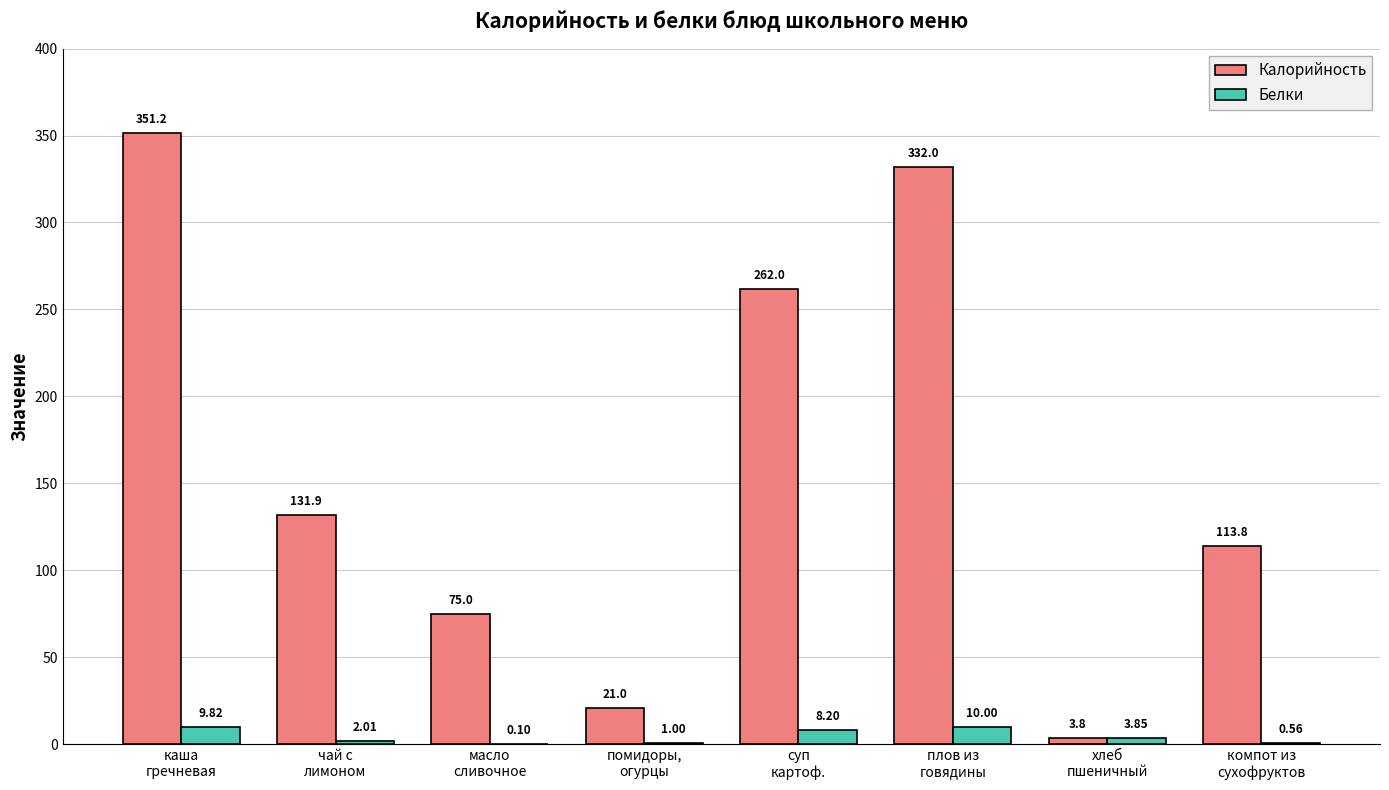

What is the total value across all series at компот из
сухофруктов?

114.4